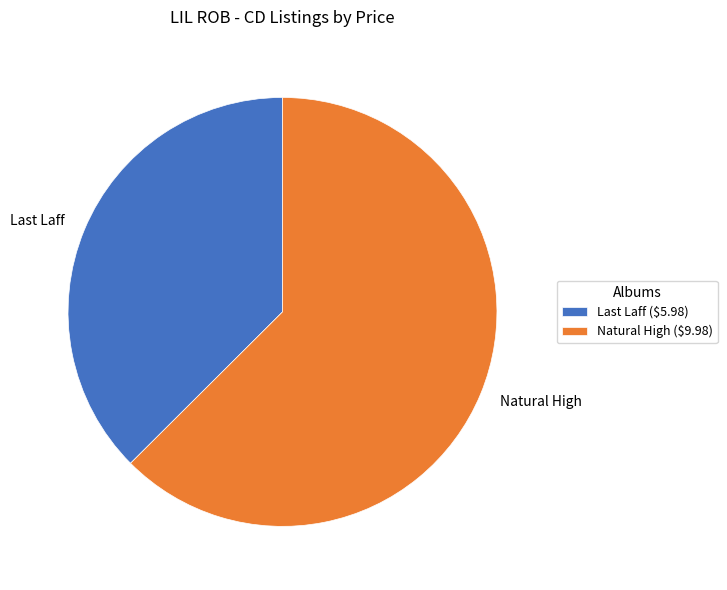

How many segments does this pie chart have?

2